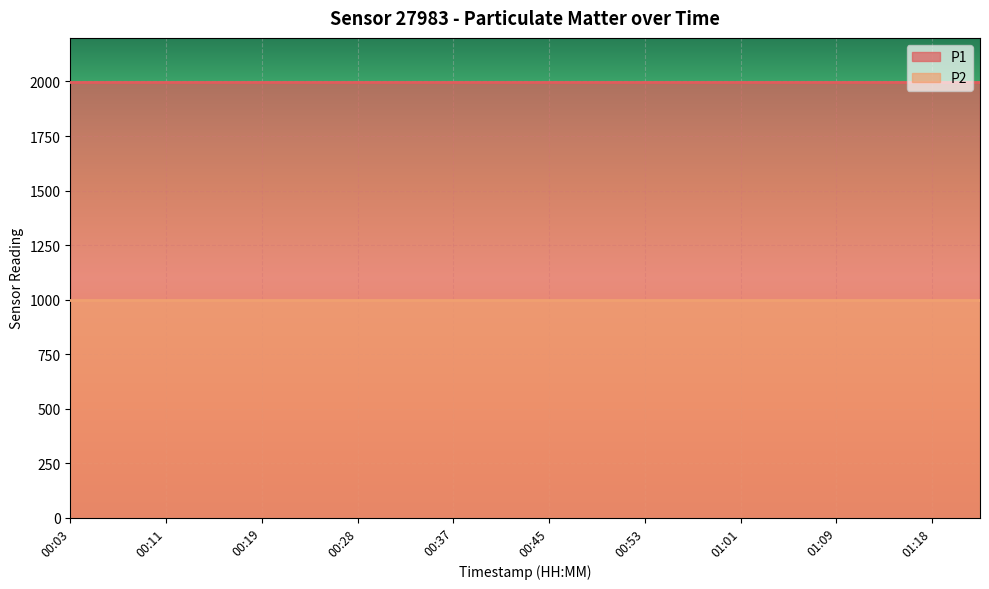

What is the average value of the P1 series?

1999.9